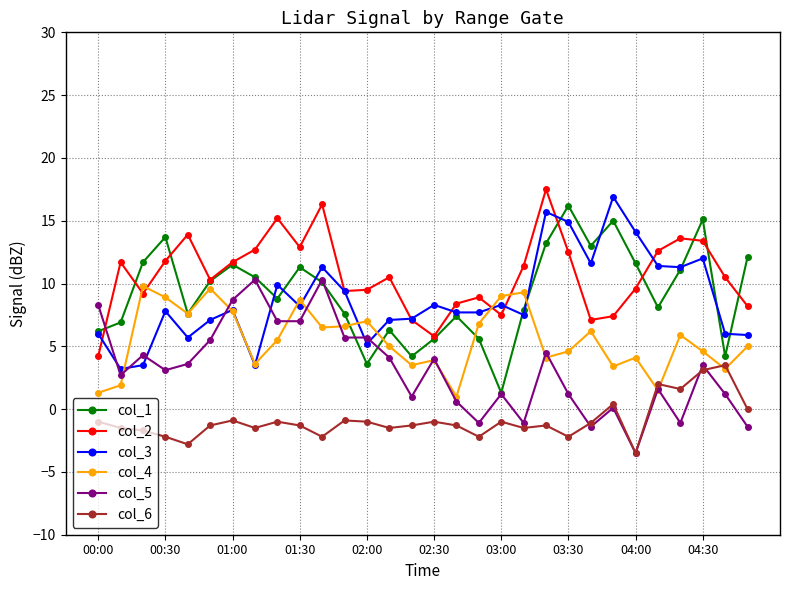

Which series ends up on top after the final intersection of col_2 and col_5?

col_2